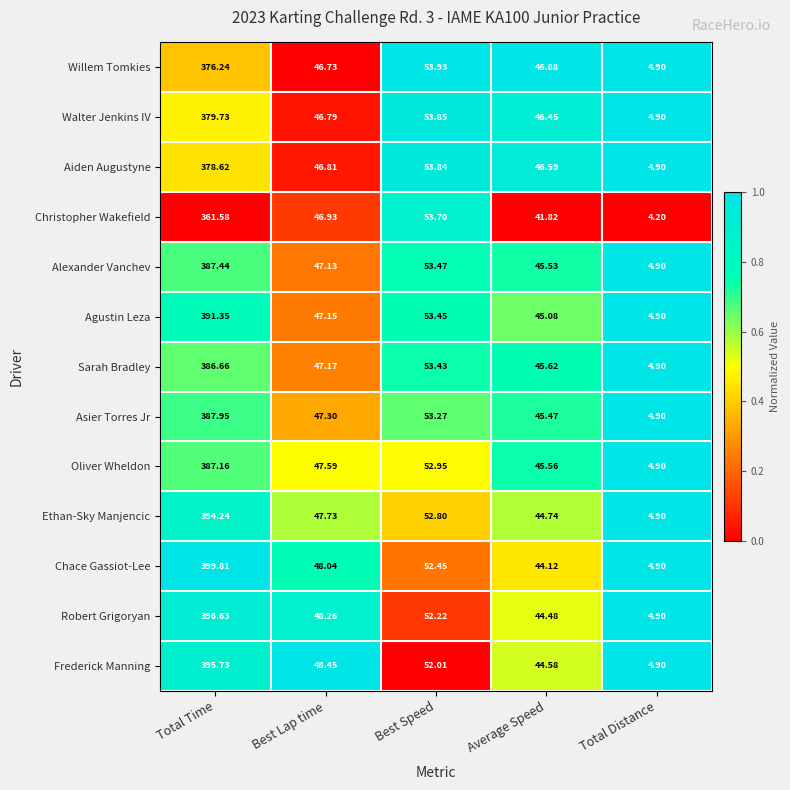

List the series in order of their peak value, highest first.

Chace Gassiot-Lee, Robert Grigoryan, Frederick Manning, Ethan-Sky Manjencic, Agustin Leza, Asier Torres Jr, Alexander Vanchev, Oliver Wheldon, Sarah Bradley, Walter Jenkins IV, Aiden Augustyne, Willem Tomkies, Christopher Wakefield